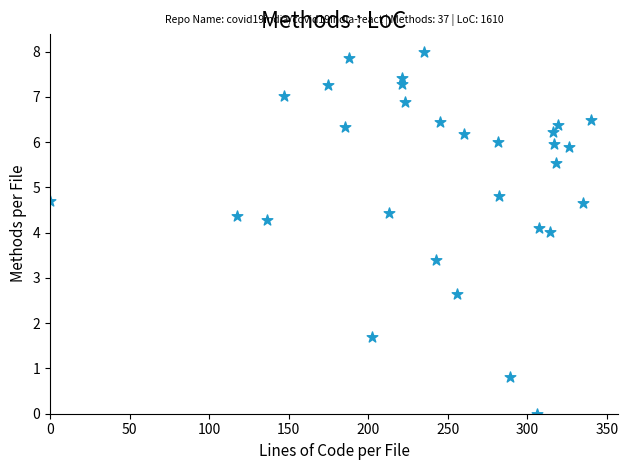

What is the range of X values (max minus min)?

340.0